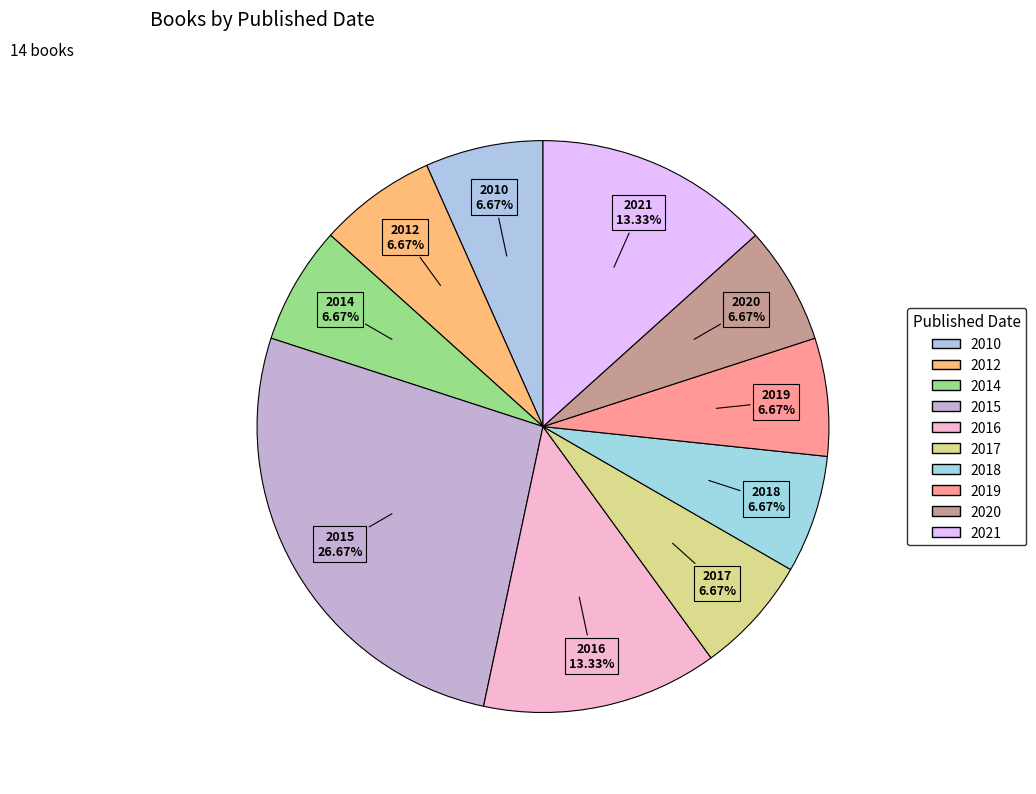

True or false: 2010 accounts for 7% of the total.

True